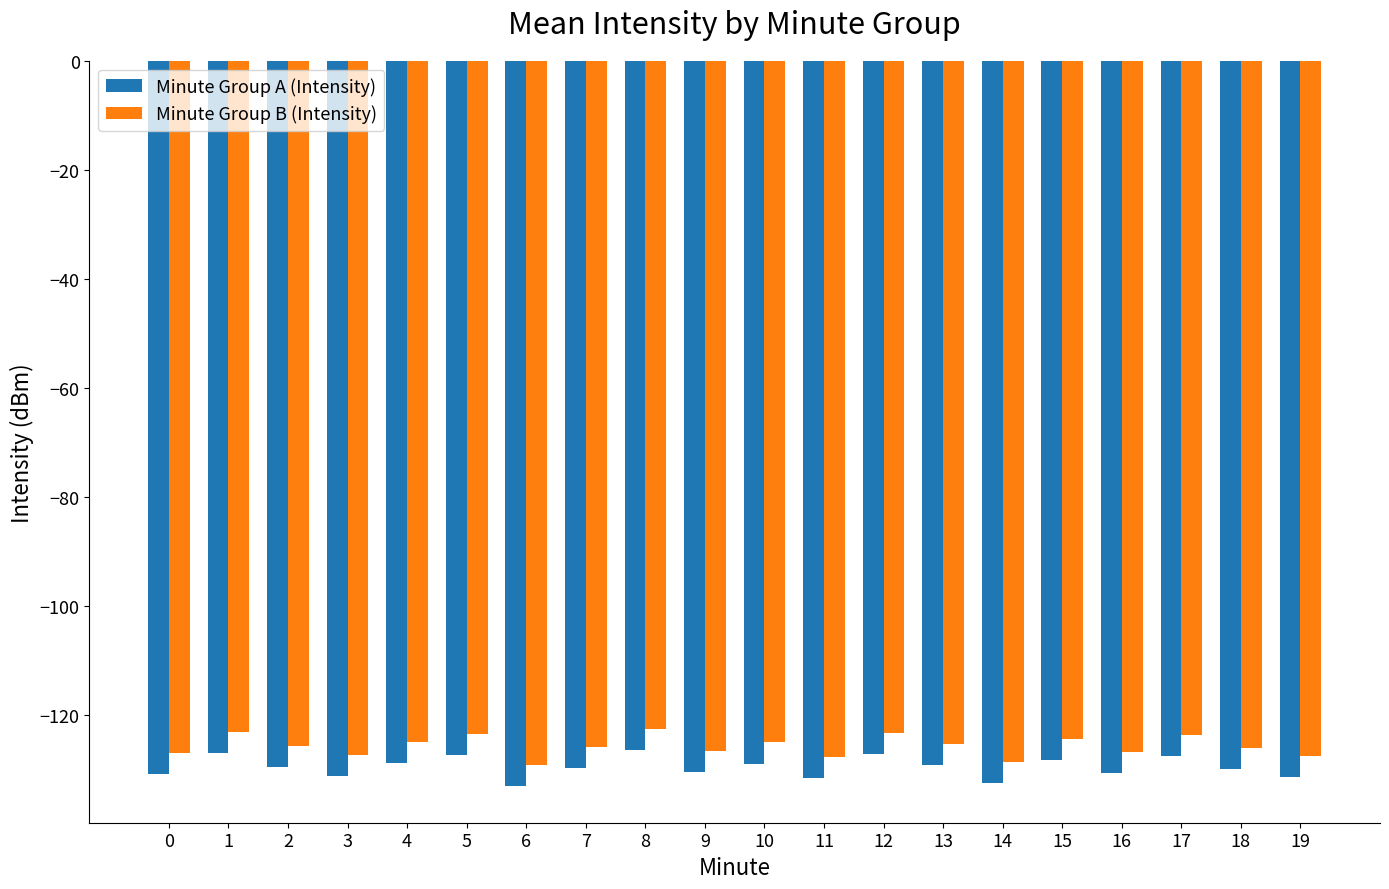

What is the difference between the highest and lowest values at 4?

3.9